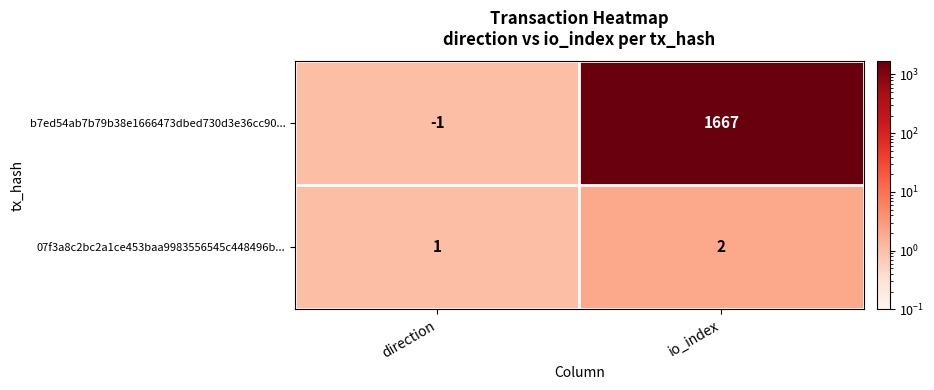

Which series has the widest spread of values?

b7ed54ab7b79b38e1666473dbed730d3e36cc90...